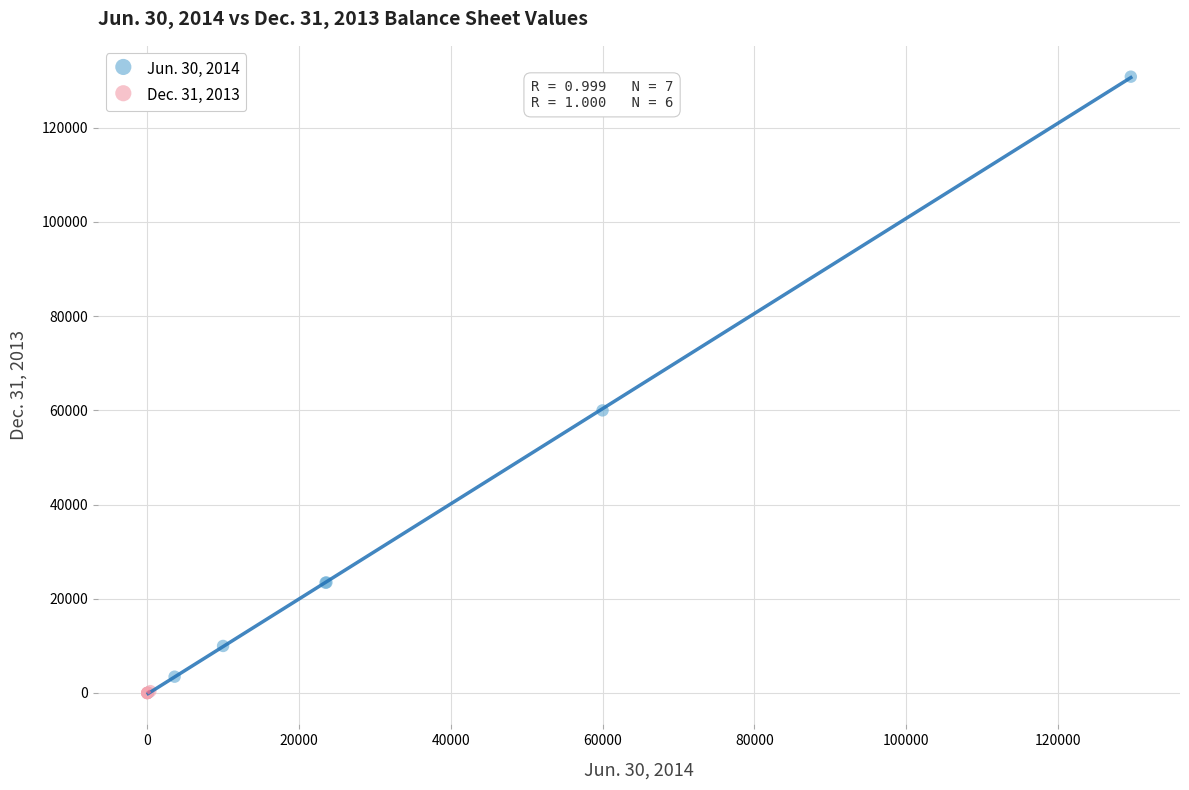

Which series has the largest Y range (max minus min)?

Jun. 30, 2014